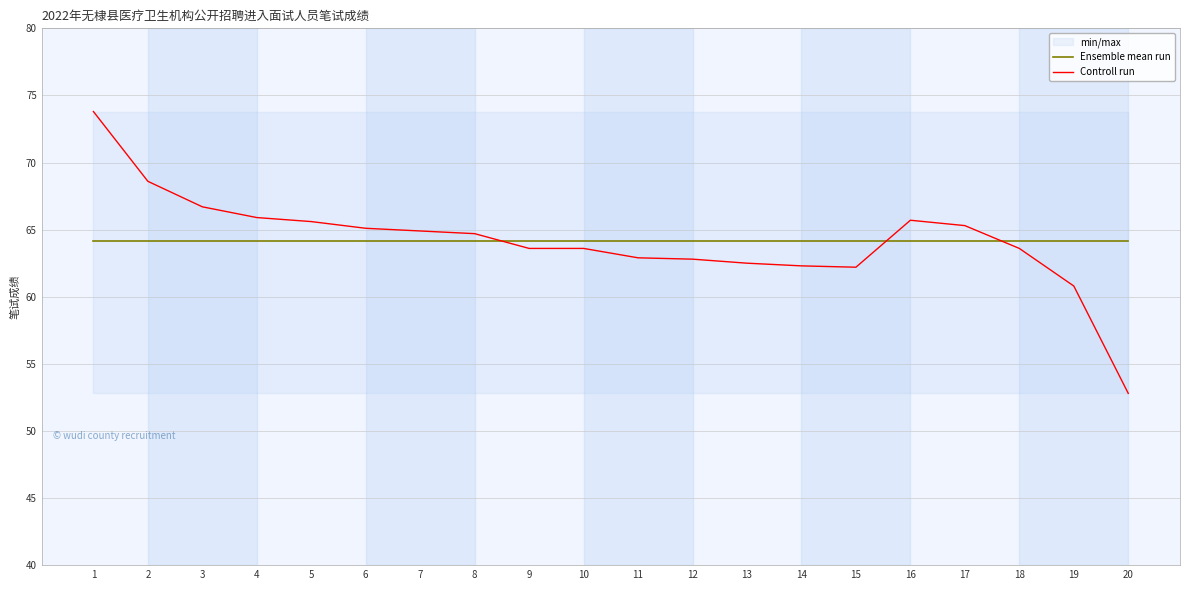

At how many categories does at least one series exceed 56?

20